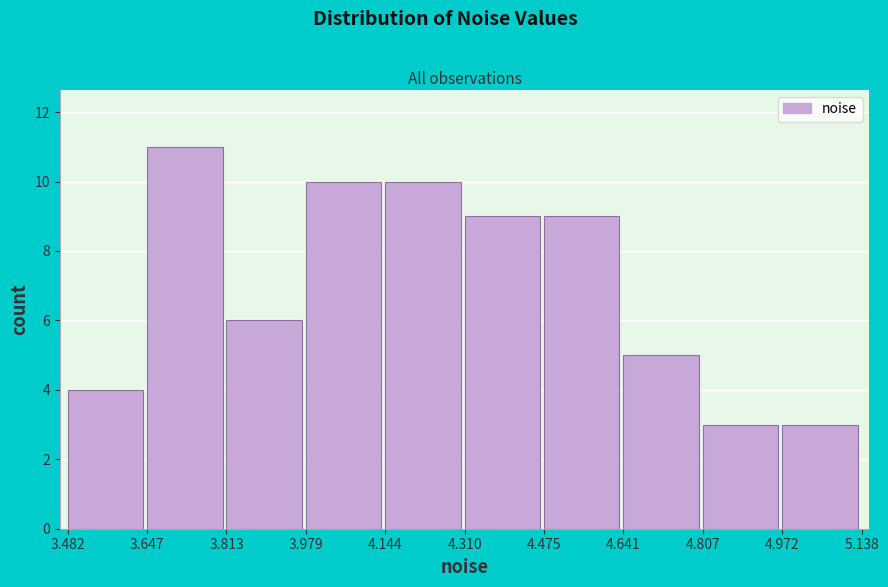

Reading left to right, transcribe this chart: for each bar, give the range it covers on the x-axis and its height. The values are not printed on the chart, so give them approximately, as read against the axis.

3.482 to 3.647: 4
3.647 to 3.813: 11
3.813 to 3.979: 6
3.979 to 4.144: 10
4.144 to 4.310: 10
4.310 to 4.475: 9
4.475 to 4.641: 9
4.641 to 4.807: 5
4.807 to 4.972: 3
4.972 to 5.138: 3